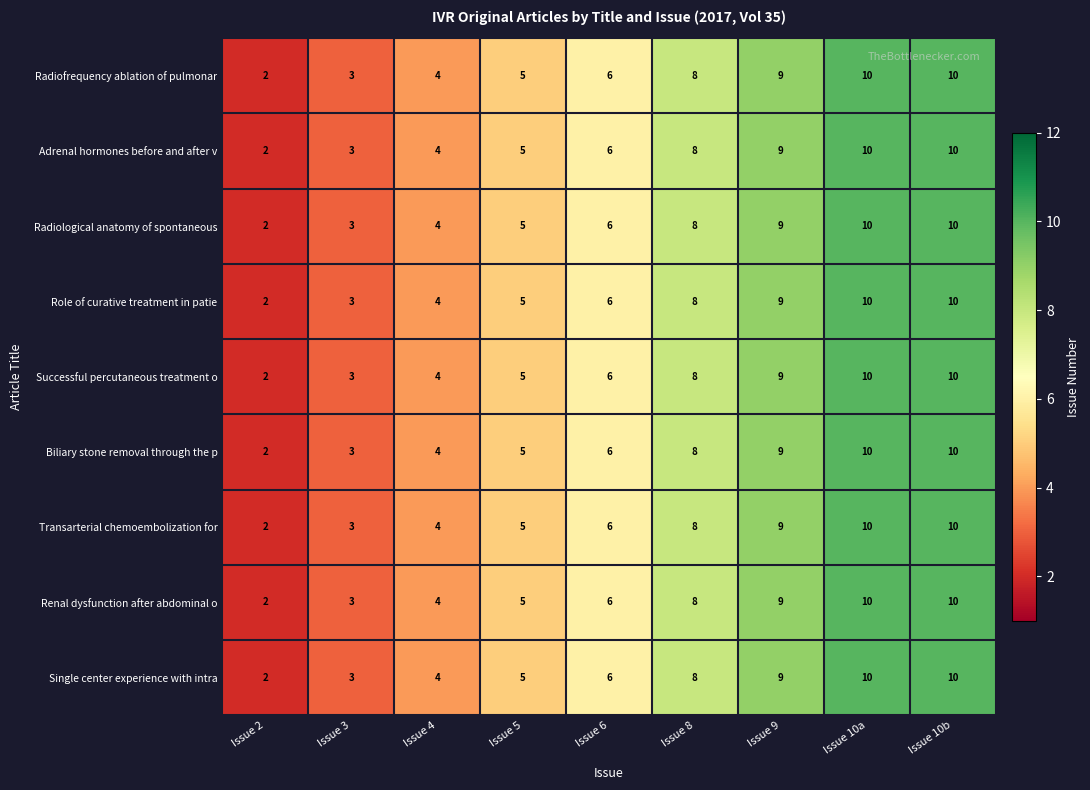

What is the minimum value shown in the chart?

2